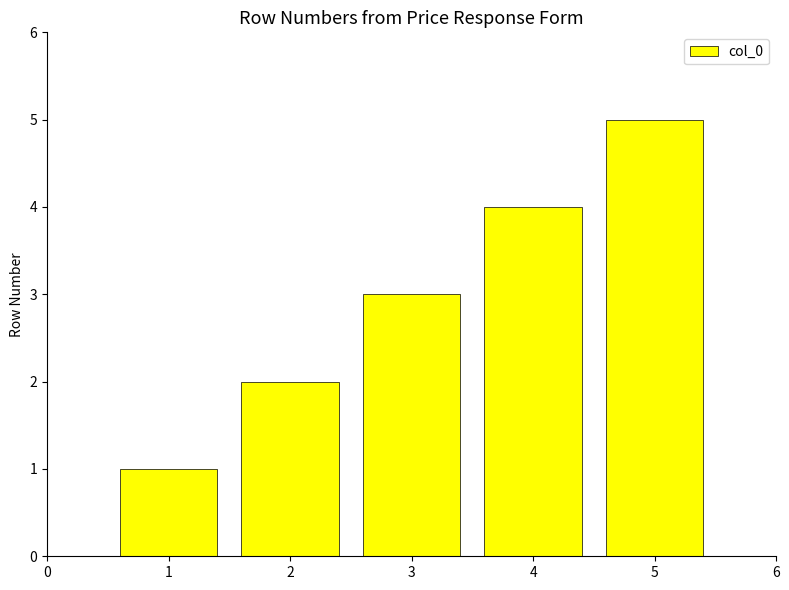

Which label corresponds to the largest value in the chart?

5